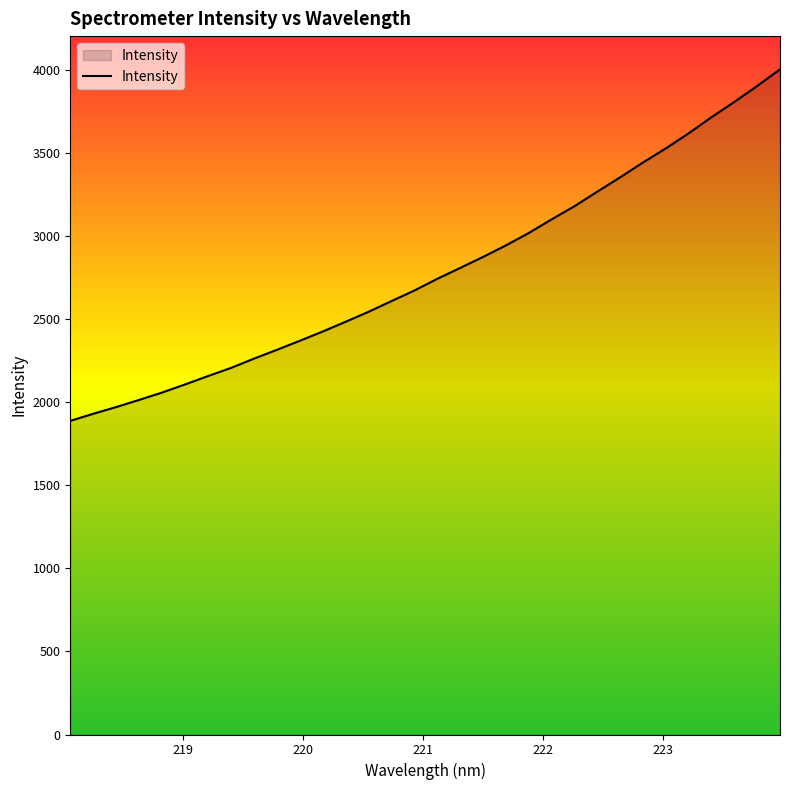

What is the smallest value displayed?

1886.8